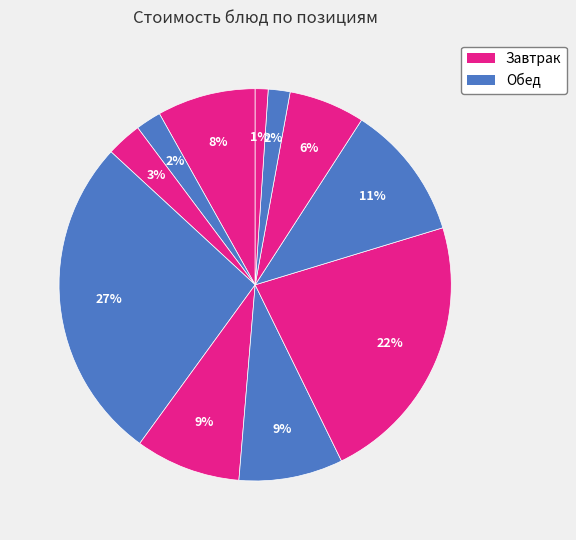

How many slices are in this pie chart?

11